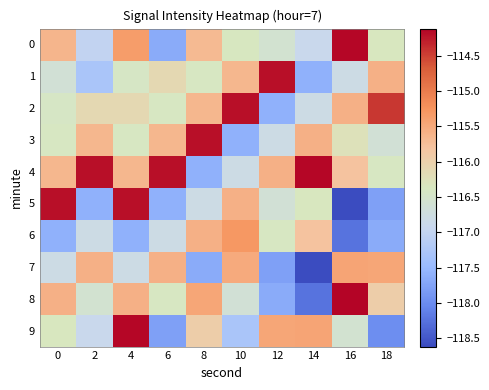

What is the minimum value shown in the chart?

-118.6